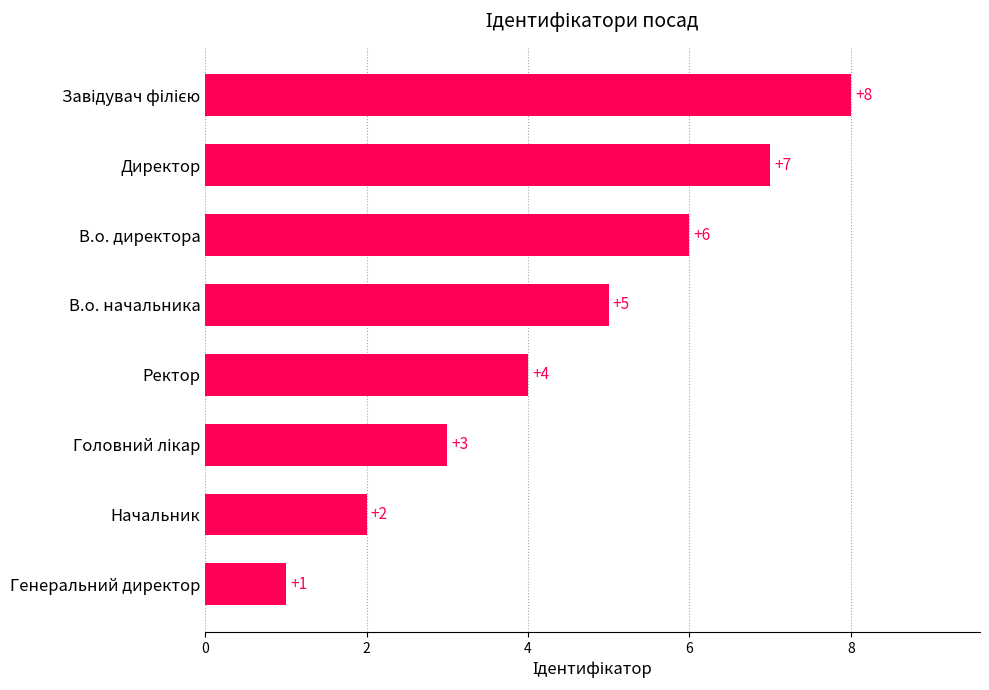

How many values are between 3 and 7?

5